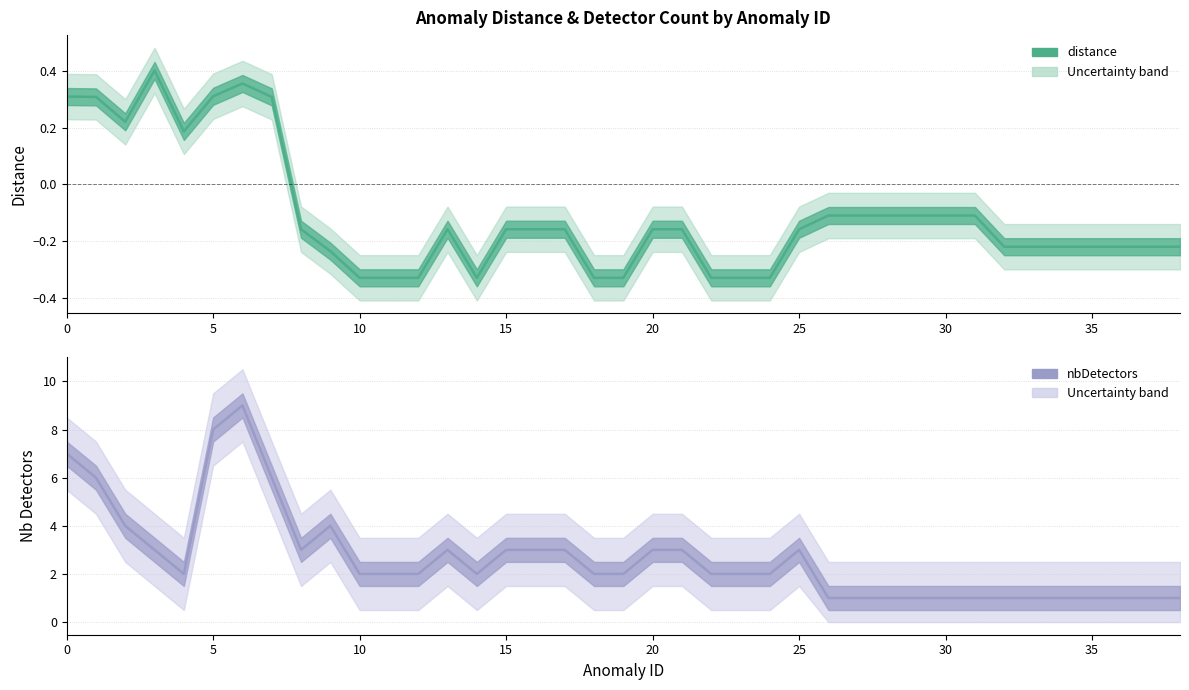

In nbDetectors, how many points are lower than both neighbors (excluding endpoints)?

3